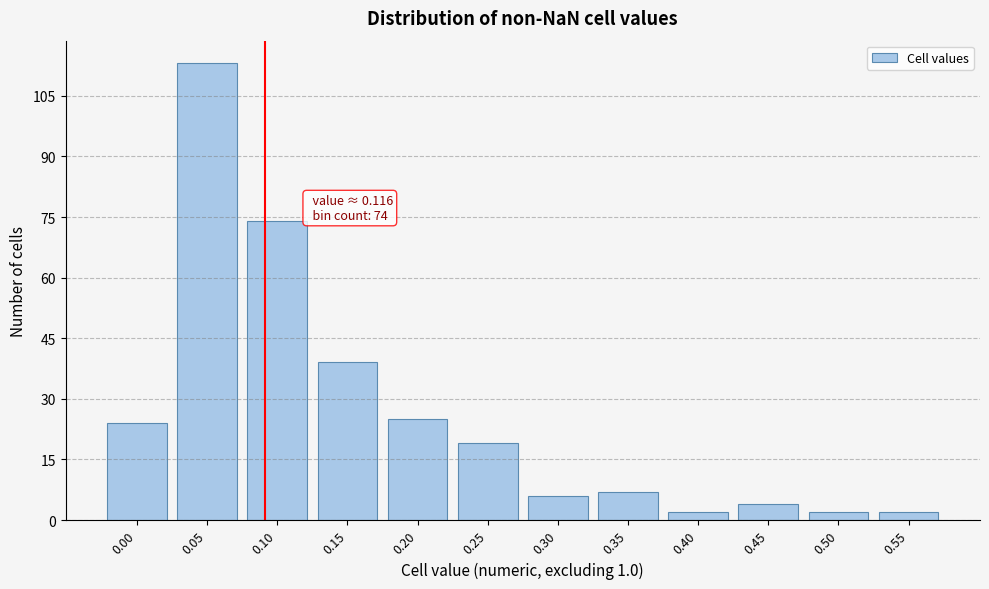

Reading left to right, transcribe all the data shown in this chart.

24	113	74	39	25	19	6	7	2	4	2	2